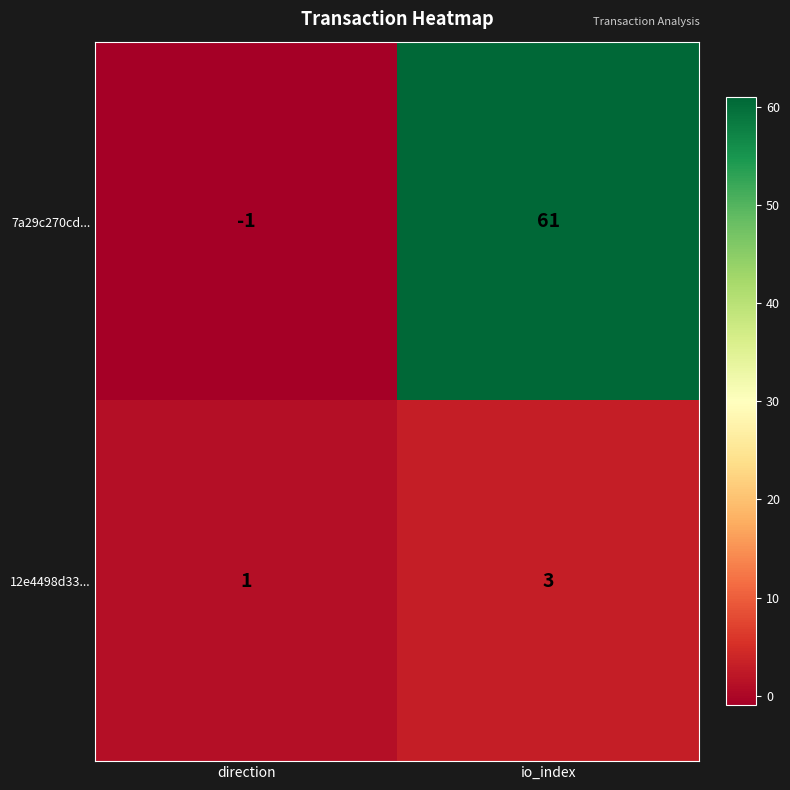

At which category does the chart reach its peak across all series?

io_index